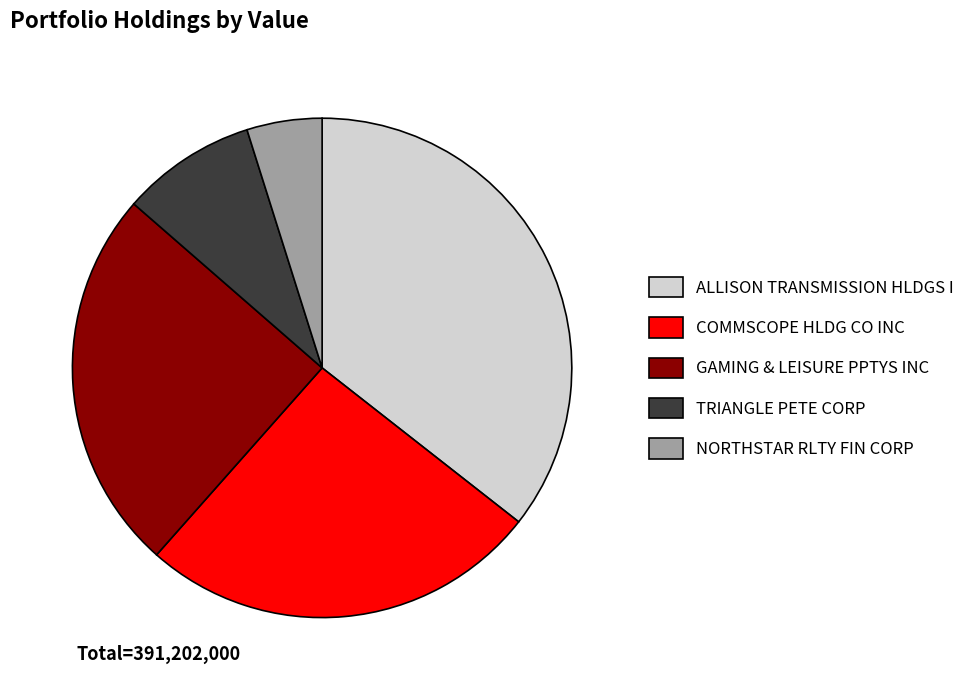

Which category has the biggest portion of the pie?

ALLISON TRANSMISSION HLDGS I